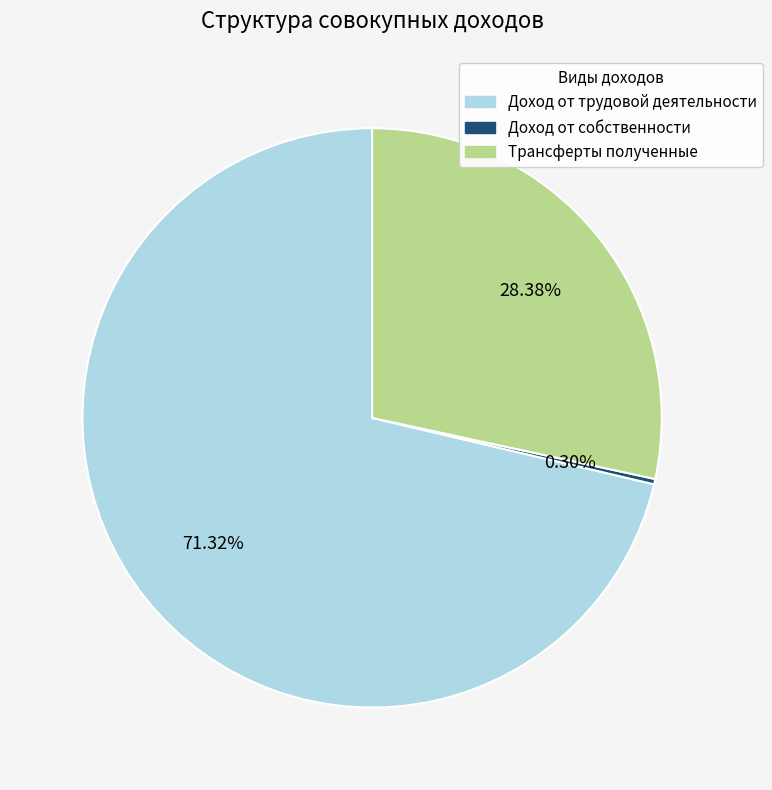

How much of the chart is everything except Доход от собственности?

99.7%